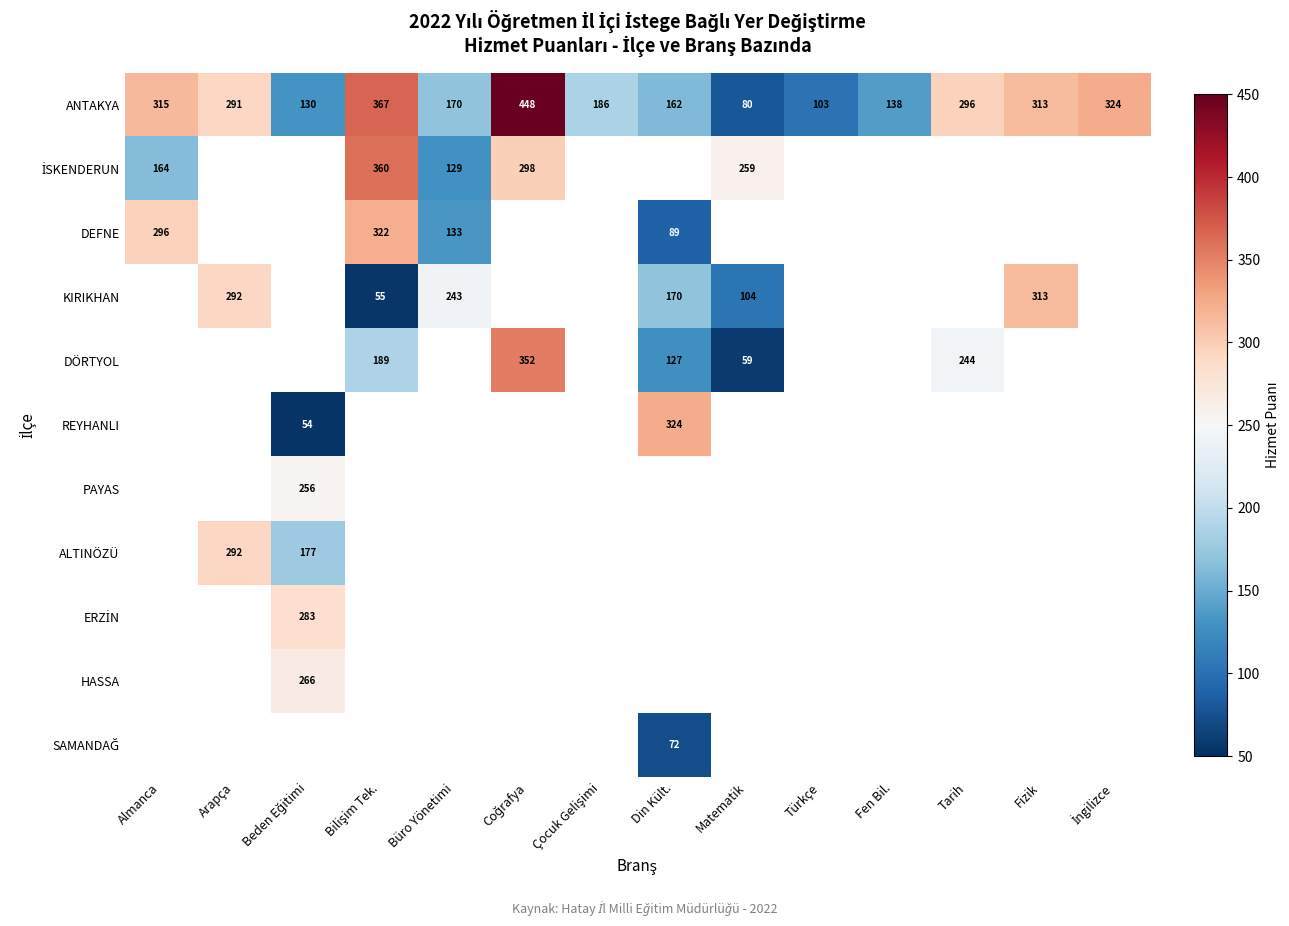

Where does the ANTAKYA series first go above 291?

Almanca